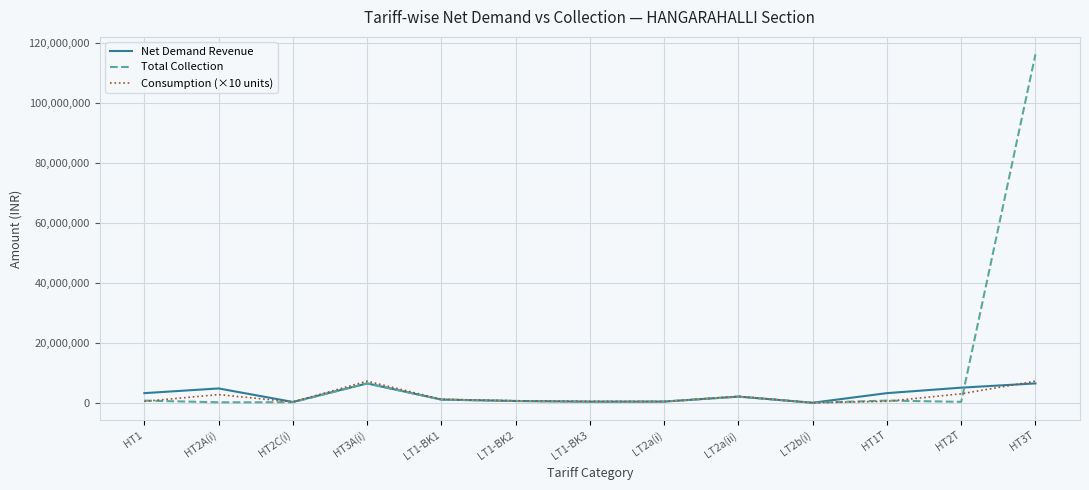

Which series has the widest spread of values?

Total Collection